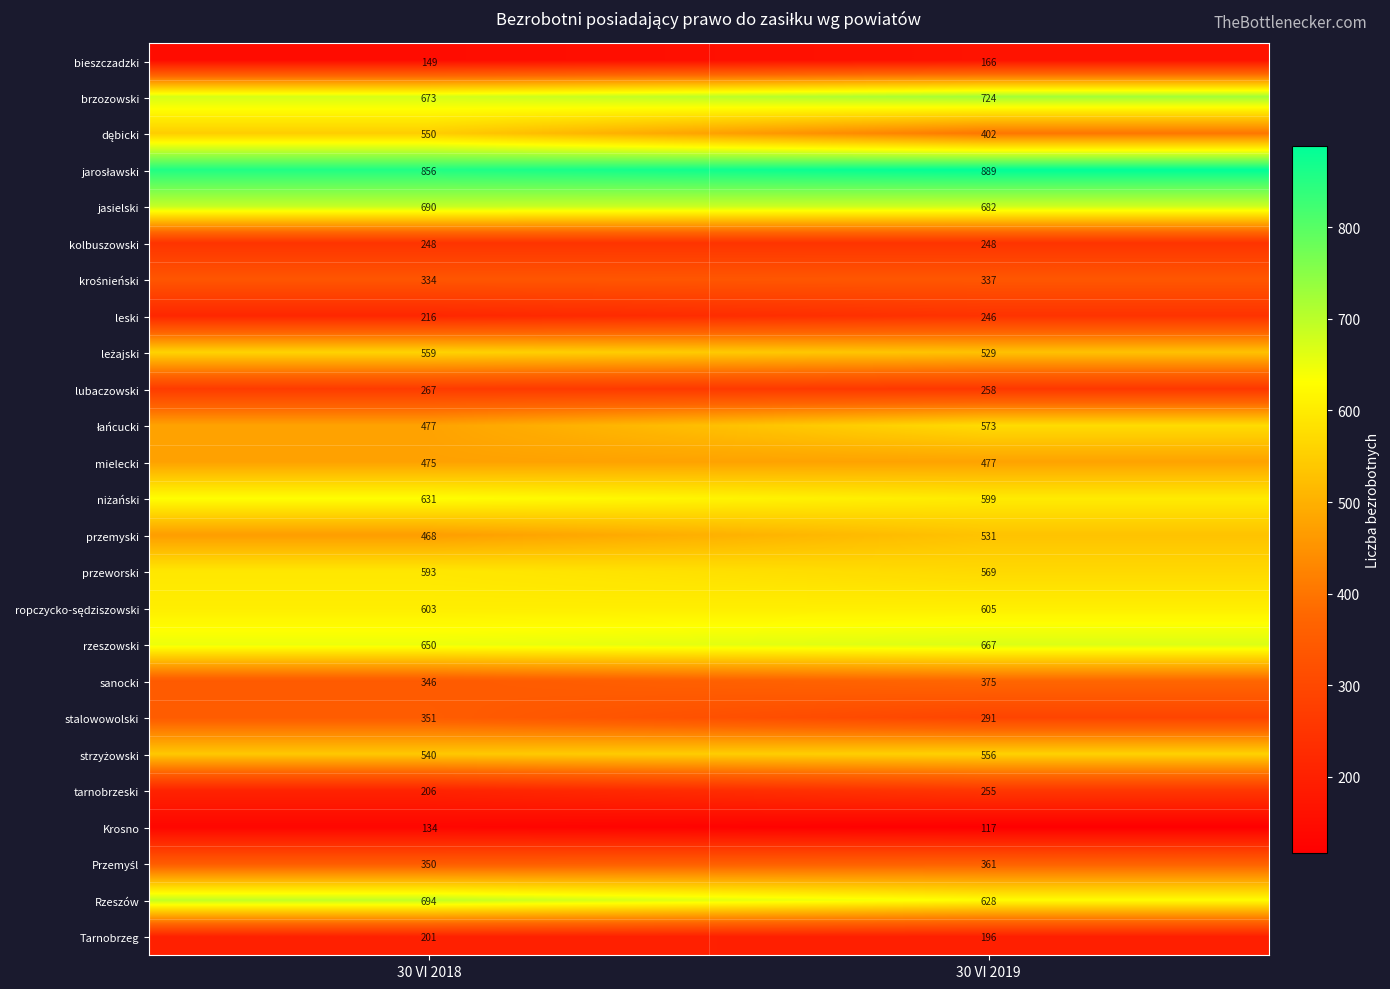

The Tarnobrzeg series shows 67 at 30 VI 2019. True or false?

False